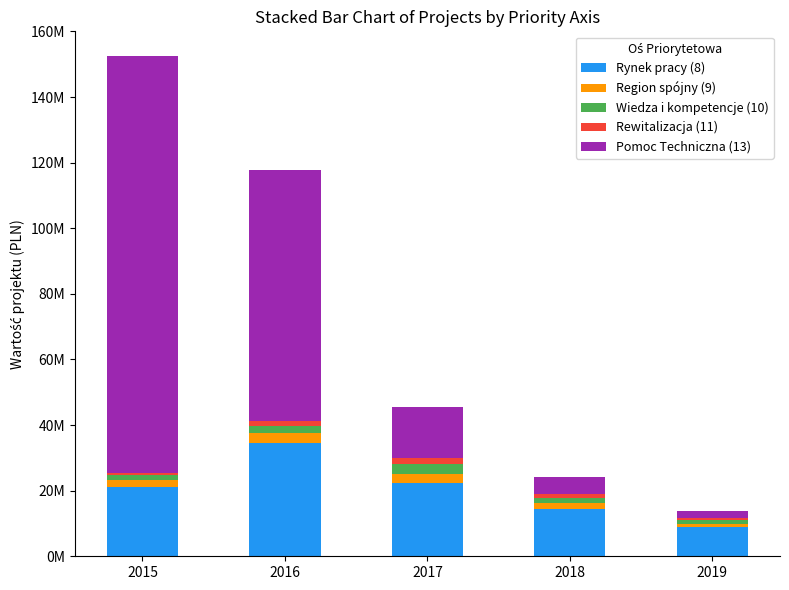

Does the chart contain any negative values?

No